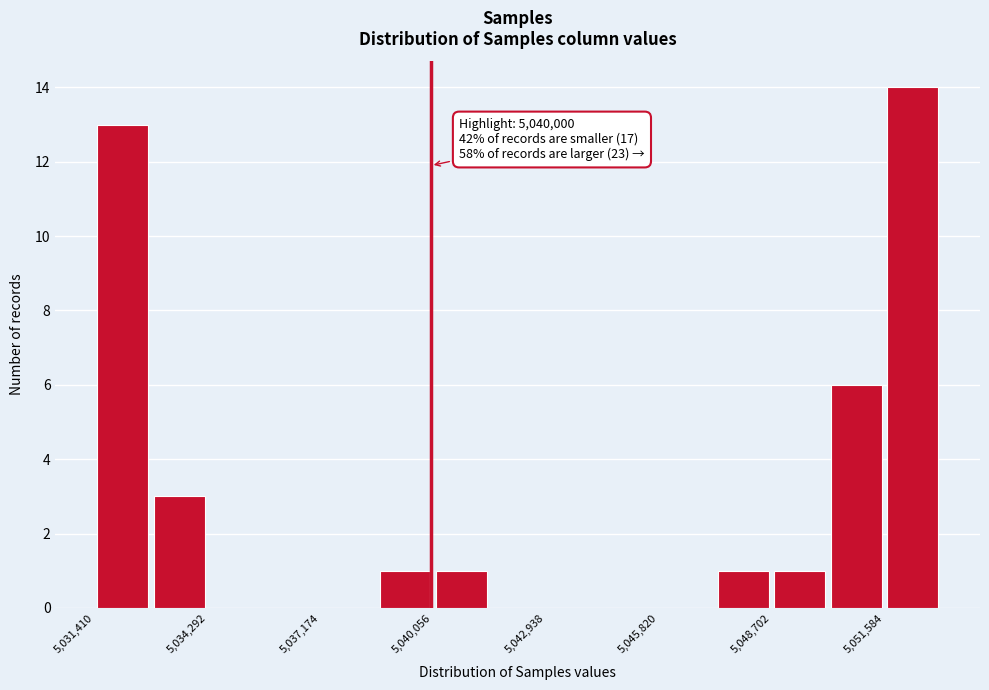

Around what value on the x-axis is the tallest bar? Give the approximate position of its centre, as read against the axis.

5052500